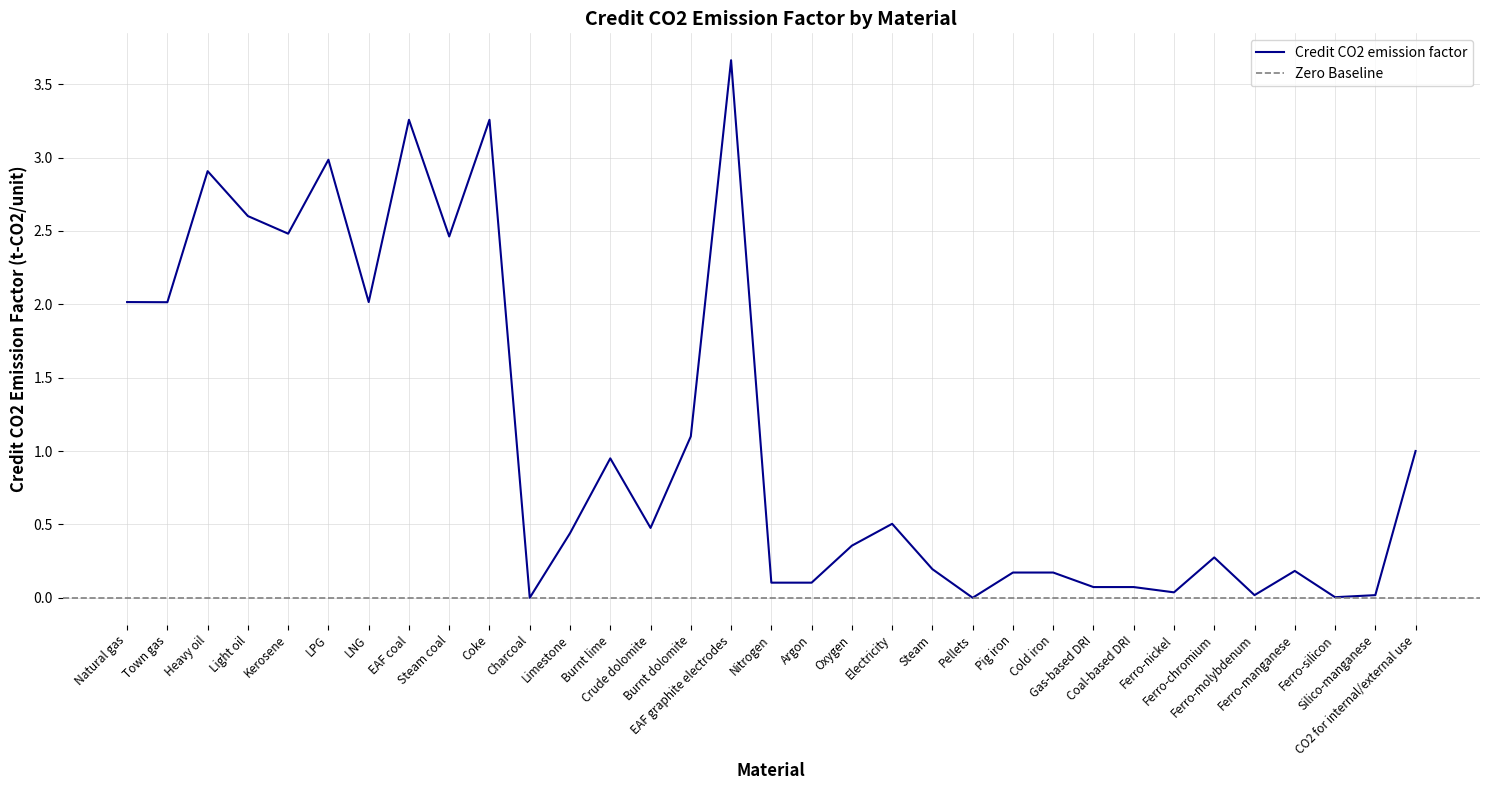

What is the sum of the values at Heavy oil and EAF coal?

6.2